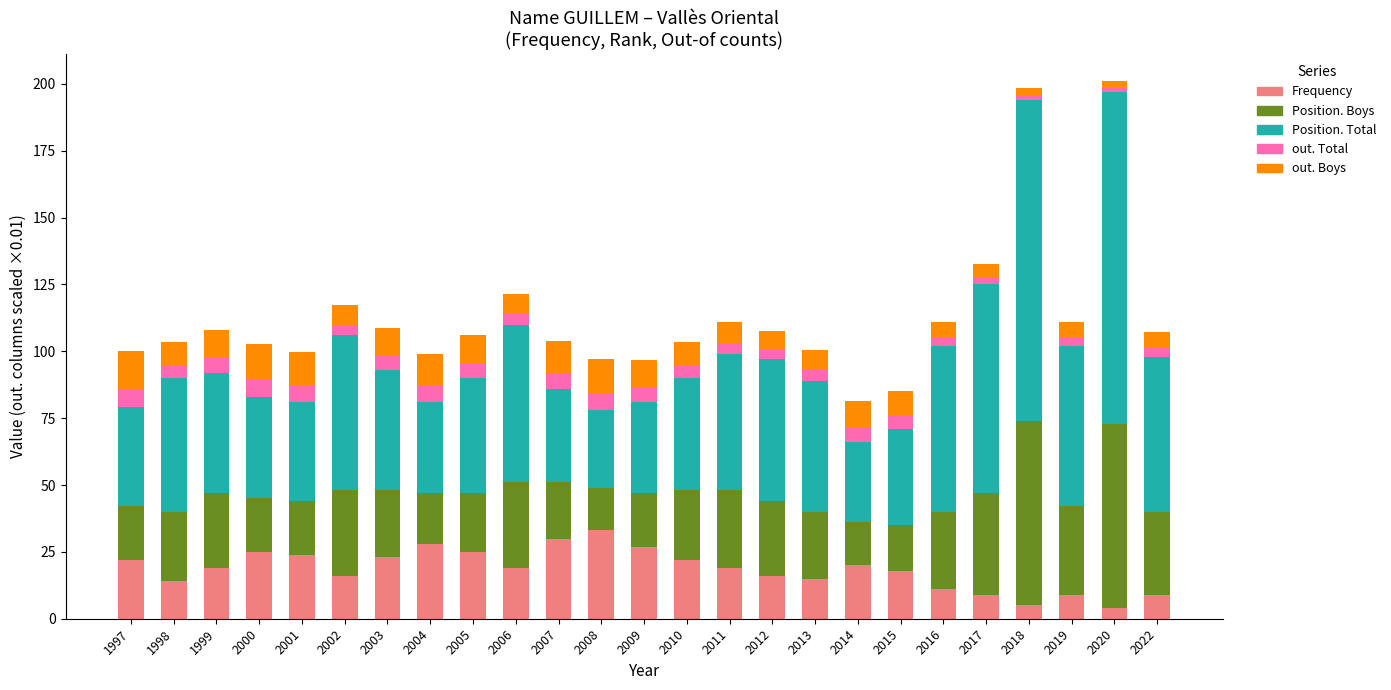

What is the average value of the Frequency series?

18.5